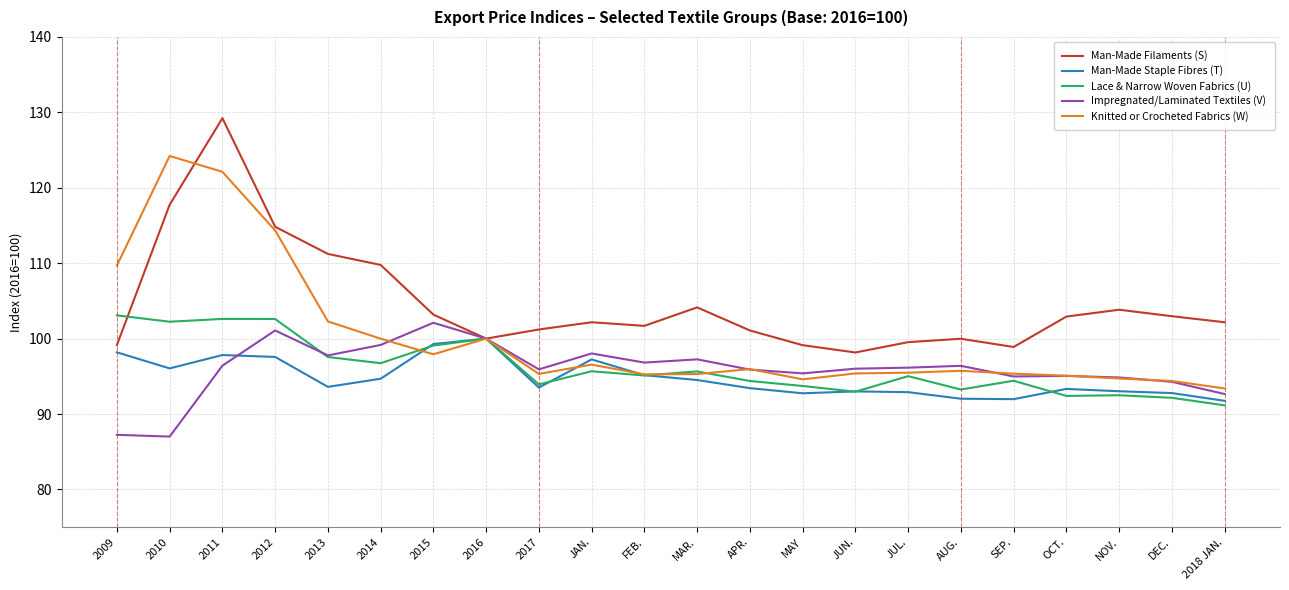

What is the highest value of the Lace & Narrow Woven Fabrics (U) series?

103.1